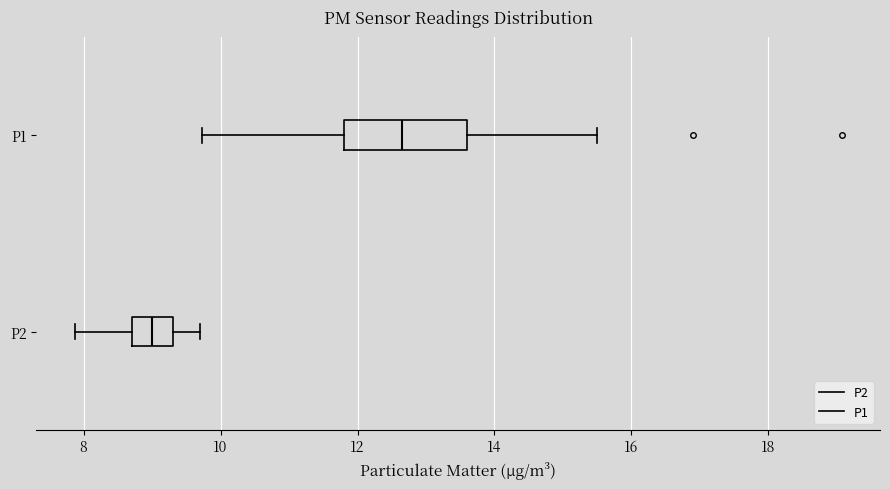

Where does the median line of the box for P1 sit on the x-axis? The values are not printed on the chart, so give them approximately, as read against the axis.

12.6